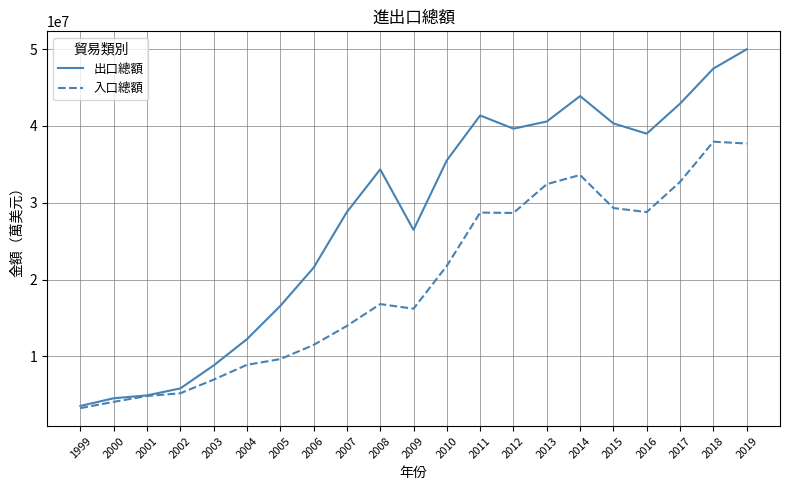

What is the difference between the 入口總額 values at 2015 and 2004?

20406575